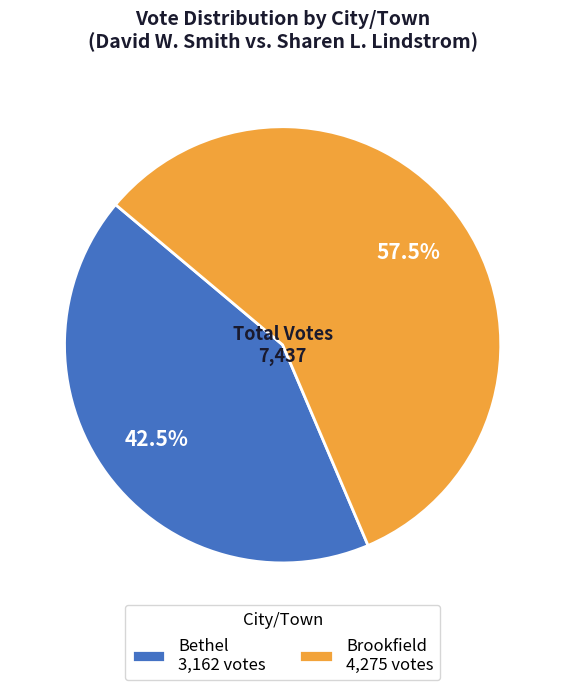

Do Brookfield 4,275 votes and Bethel 3,162 votes together represent more than half of the pie?

Yes